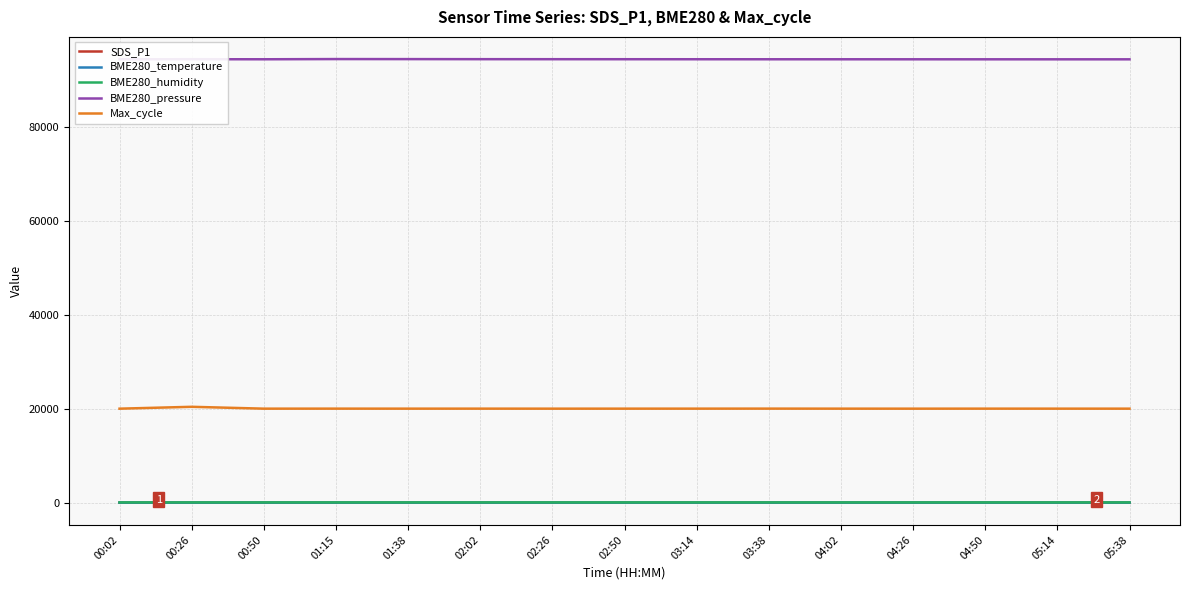

What is the greatest value displayed?

94492.4